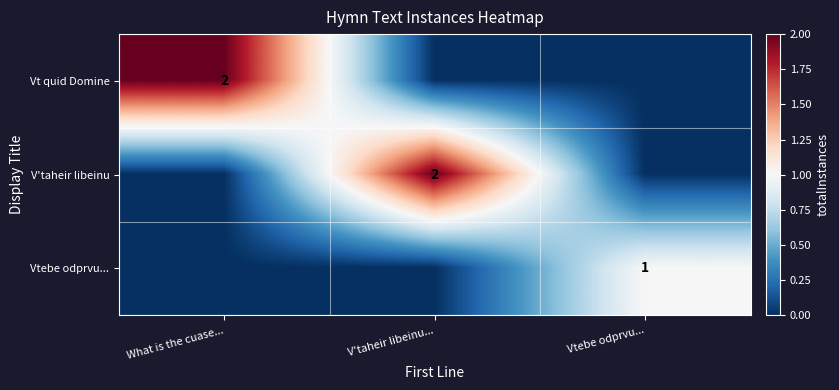

True or false: V'taheir libeinu has a value of 2 at V'taheir libeinu....

True